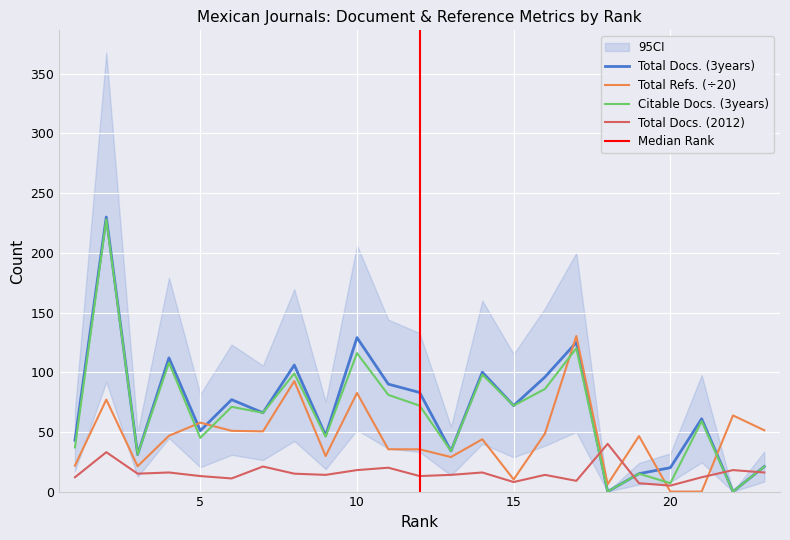

How many lines are shown in the chart?

4